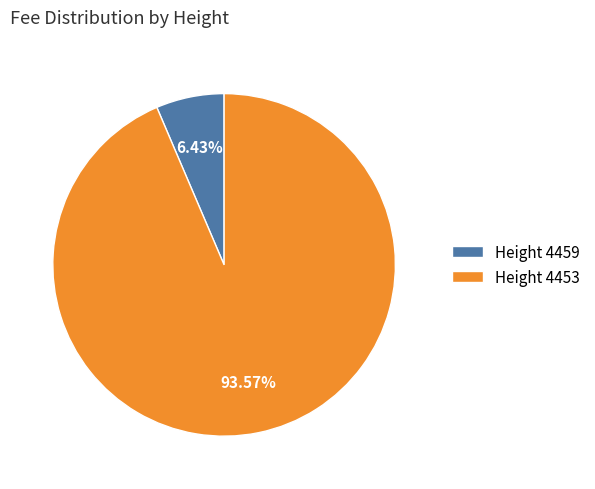

Which slice represents more than half of the pie?

Height 4453